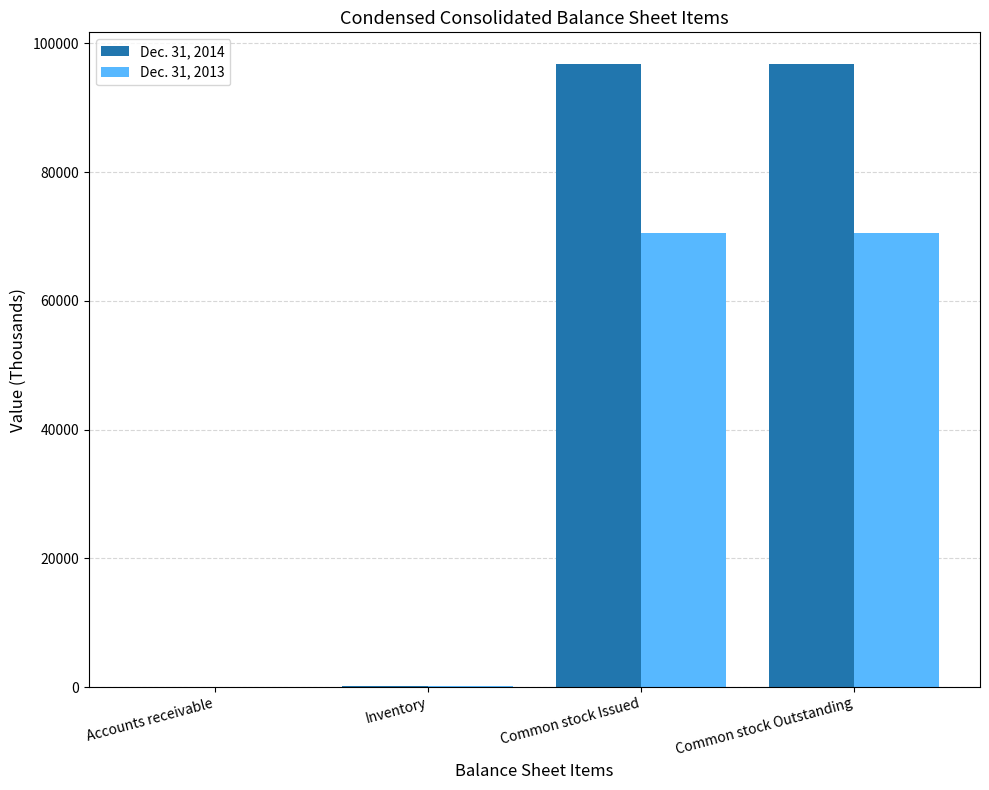

The Dec. 31, 2013 series shows 70479 at Common stock Issued. True or false?

True